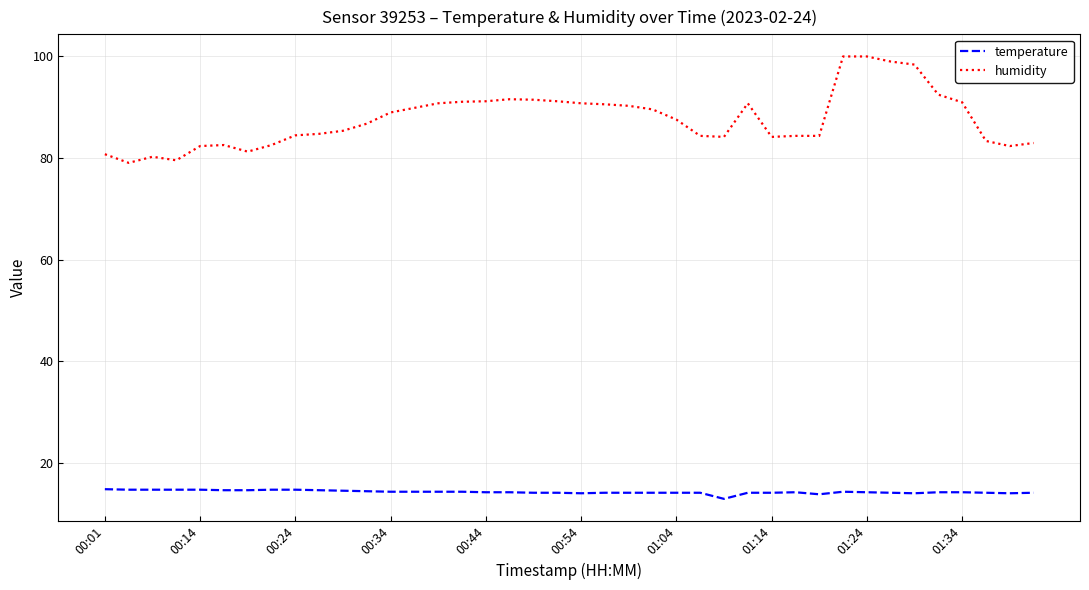

What is the difference between the maximum and minimum values in the humidity series?

20.9